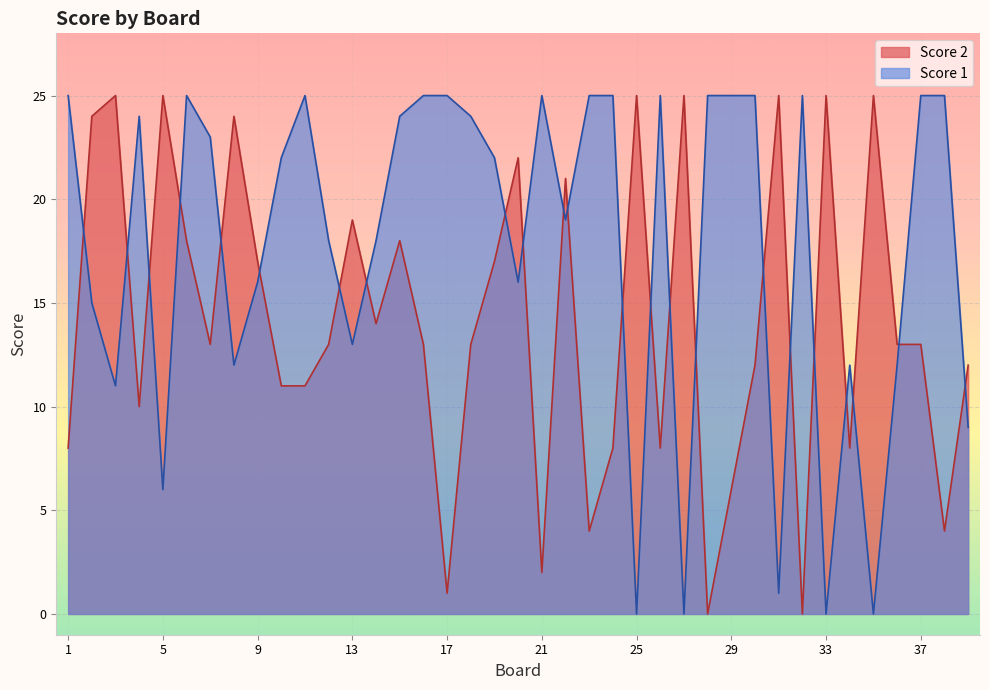

Between 16 and 38, which is larger?

16